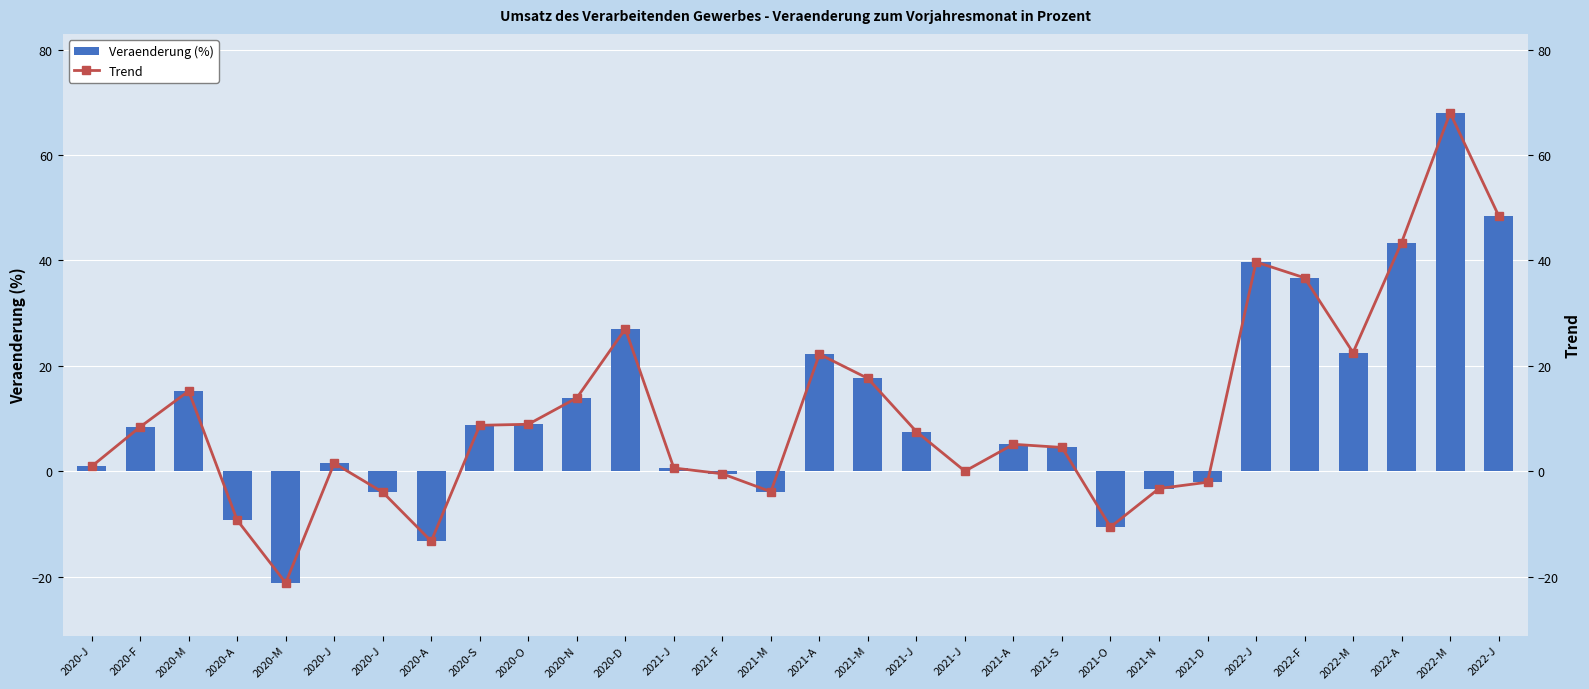

At how many categories does at least one series exceed 27?

5